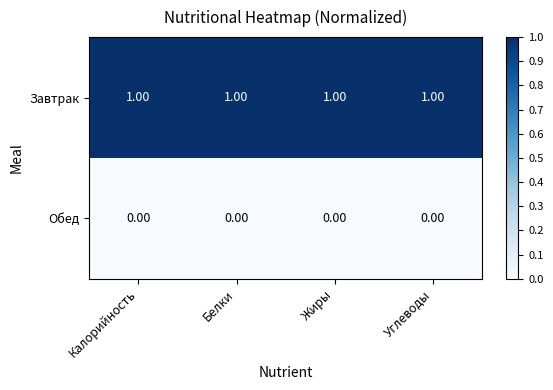

Which series has the largest total across all categories?

Завтрак